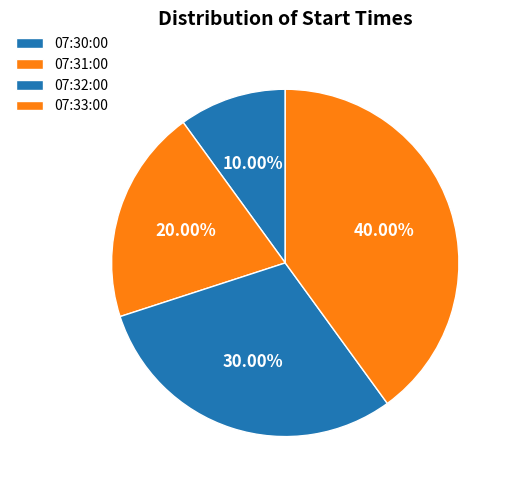

Is there any slice that represents more than half of the pie?

No